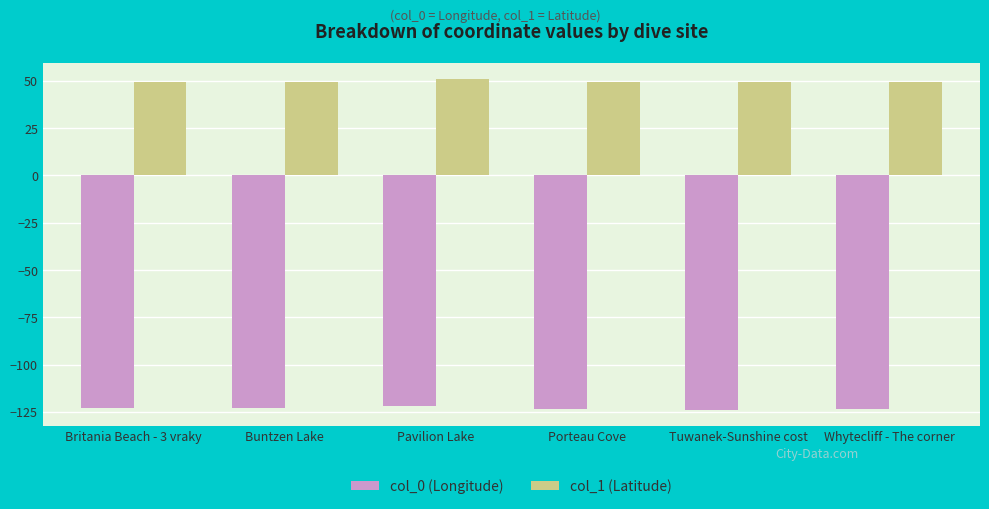

What is the value of the col_0 (Longitude) bar at the 1st from the left?

-123.2